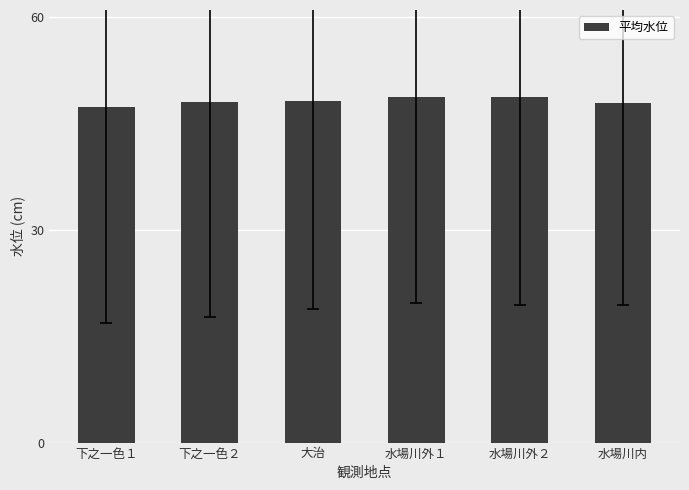

What is the maximum value shown in the chart?

48.8